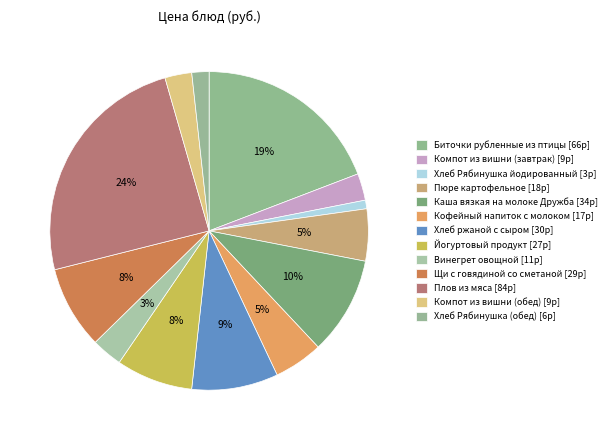

Count the number of slices in the pie.

13